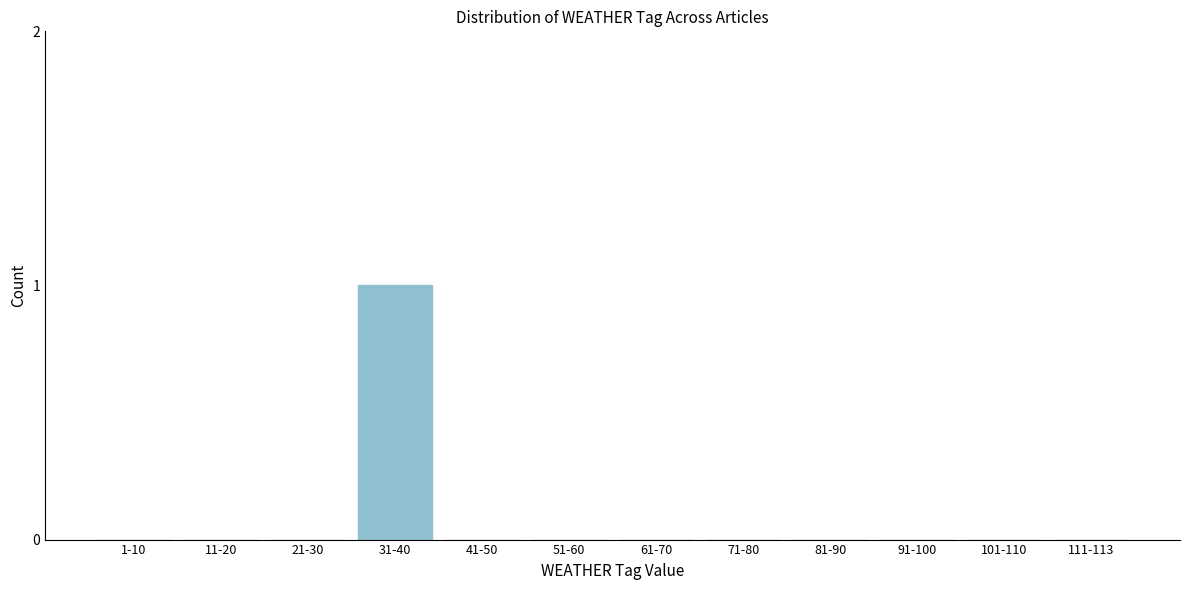

Reading left to right, extract all data points from this chart.

1-10=0	11-20=0	21-30=0	31-40=1	41-50=0	51-60=0	61-70=0	71-80=0	81-90=0	91-100=0	101-110=0	111-113=0